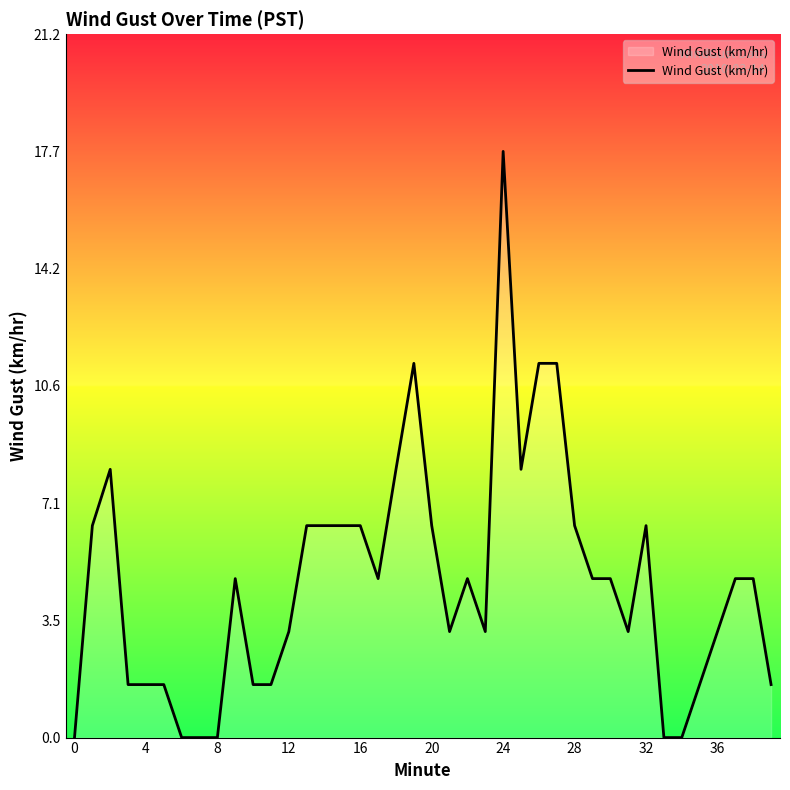

What is the maximum value shown in the chart?

17.7